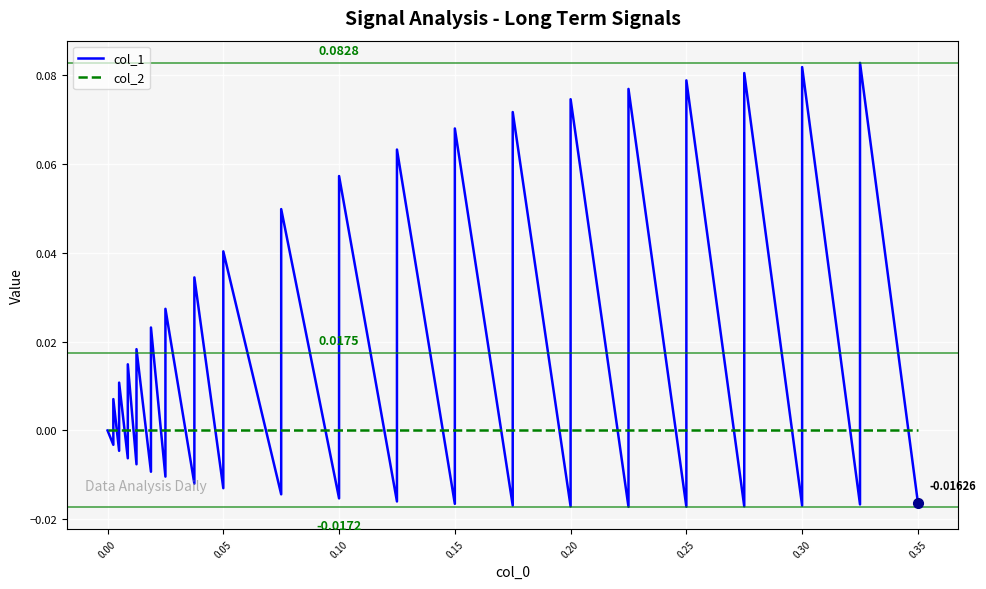

Reading left to right, transcribe all the data shown in this chart.

col_1: 0.0	-0.0	0.0	-0.0	0.0	-0.0	0.0	-0.0	0.0	-0.0	0.0	-0.0	0.0	-0.0	0.0	-0.0	0.0	-0.0	0.0	-0.0	0.1	-0.0	0.1	-0.0	0.1	-0.0	0.1	-0.0	0.1	-0.0	0.1	-0.0	0.1	-0.0	0.1	-0.0	0.1	-0.0	0.1	-0.0
col_2: 0.0	0.0	0.0	0.0	0.0	0.0	0.0	0.0	0.0	0.0	0.0	0.0	0.0	0.0	0.0	0.0	0.0	0.0	0.0	0.0	0.0	0.0	0.0	0.0	0.0	0.0	0.0	0.0	0.0	0.0	0.0	0.0	0.0	0.0	0.0	0.0	0.0	0.0	0.0	0.0